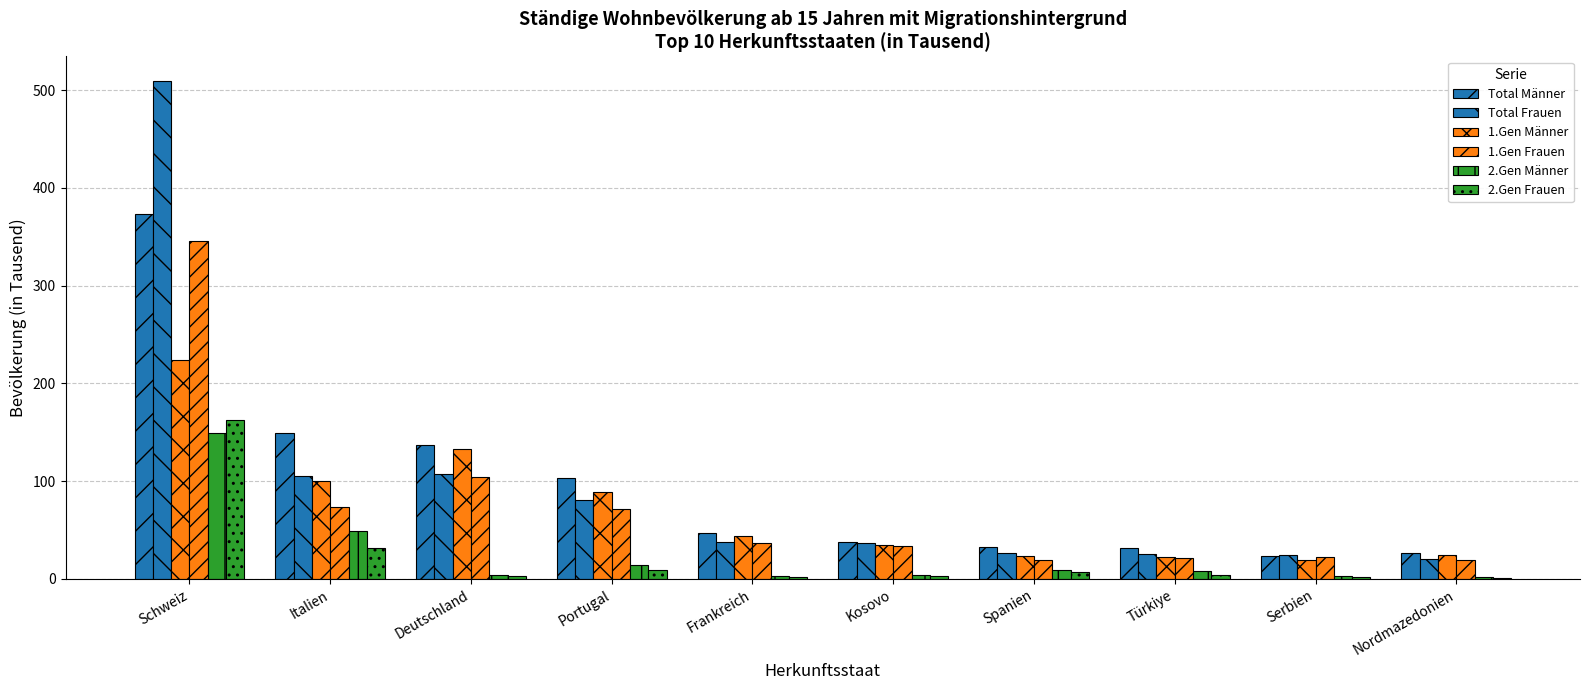

How many values in the Total Frauen series exceed 38?

5